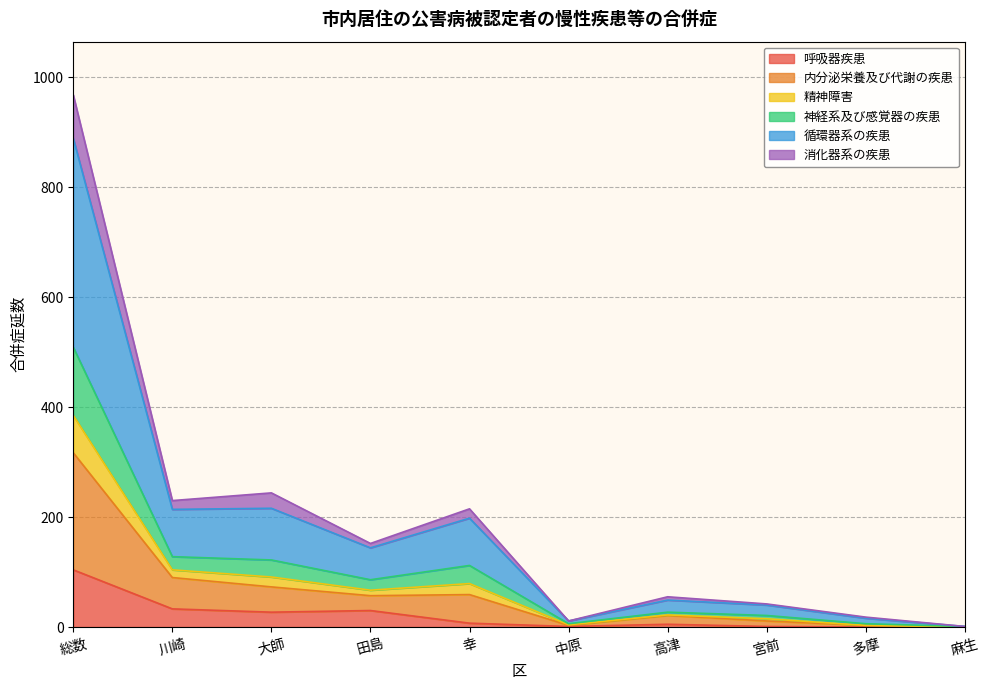

What is the maximum value for 呼吸器疾患?

104